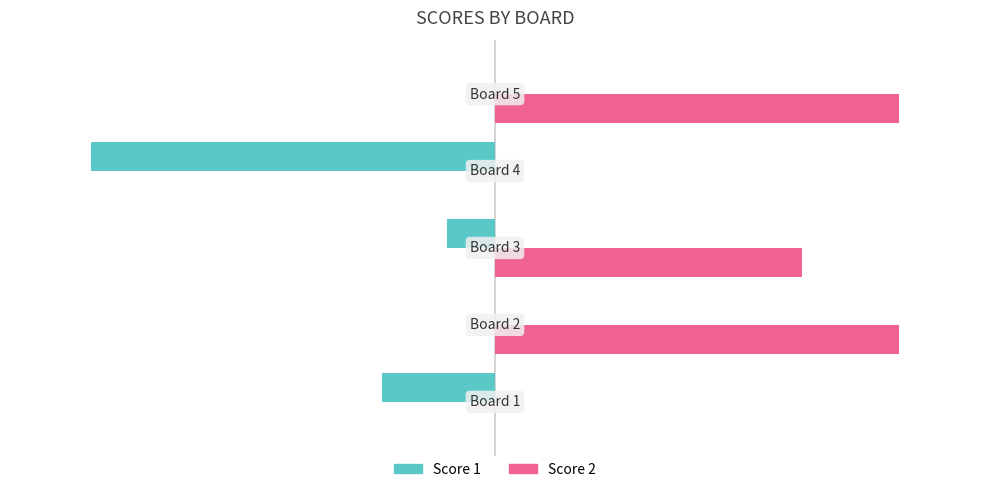

Which series has the widest spread of values?

Score 1